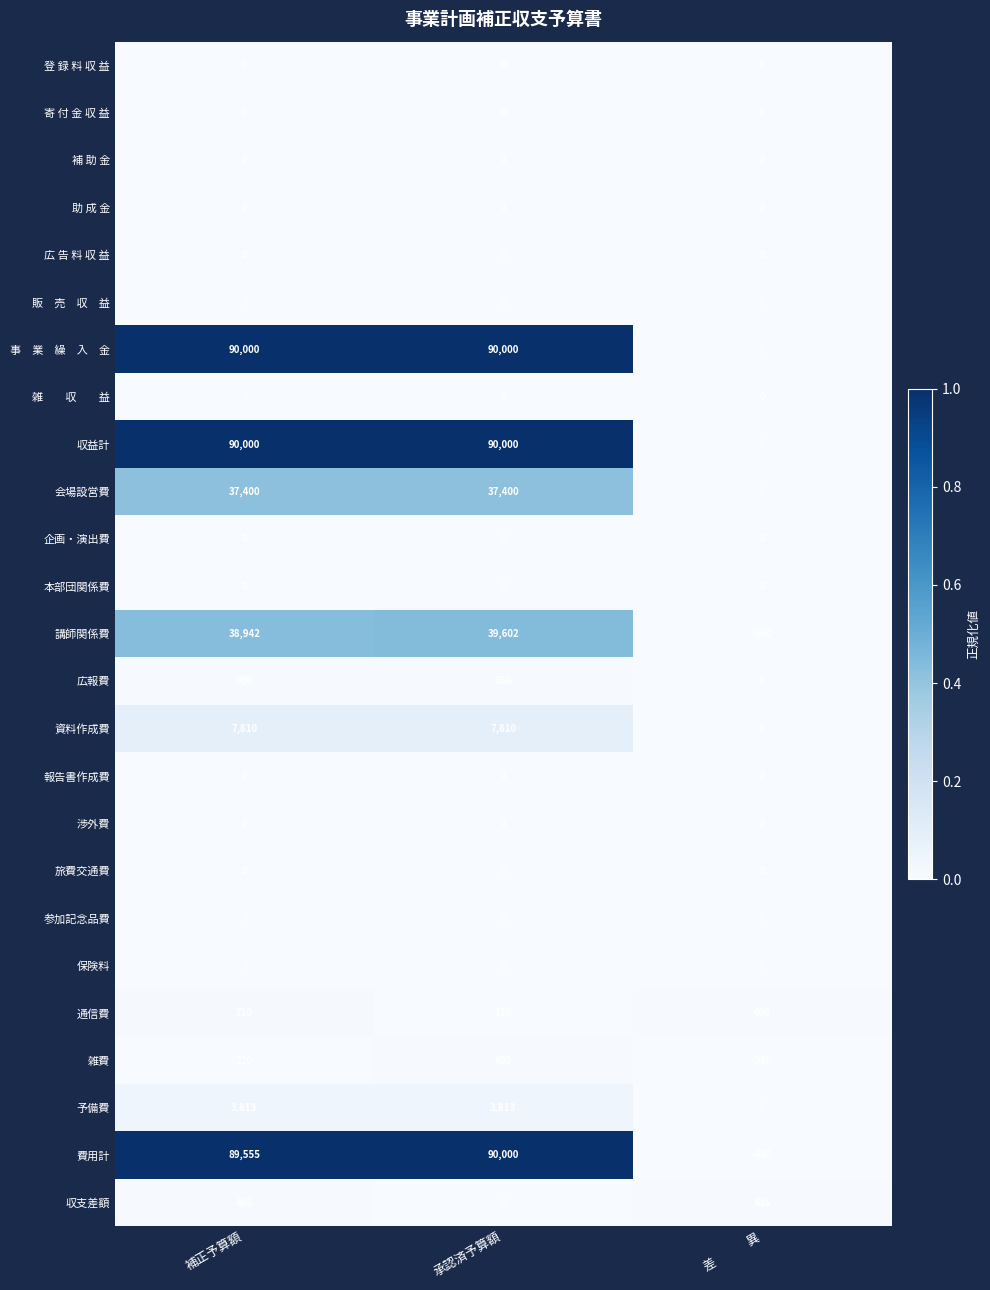

What is the maximum value shown in the chart?

90000